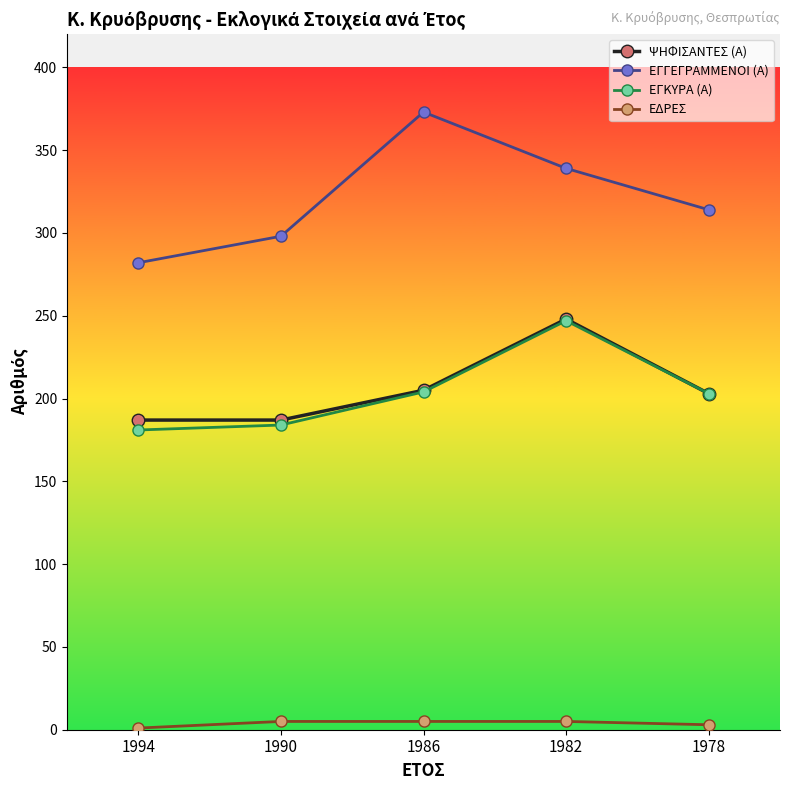

Which series has the widest spread of values?

ΕΓΓΕΓΡΑΜΜΕΝΟΙ (Α)